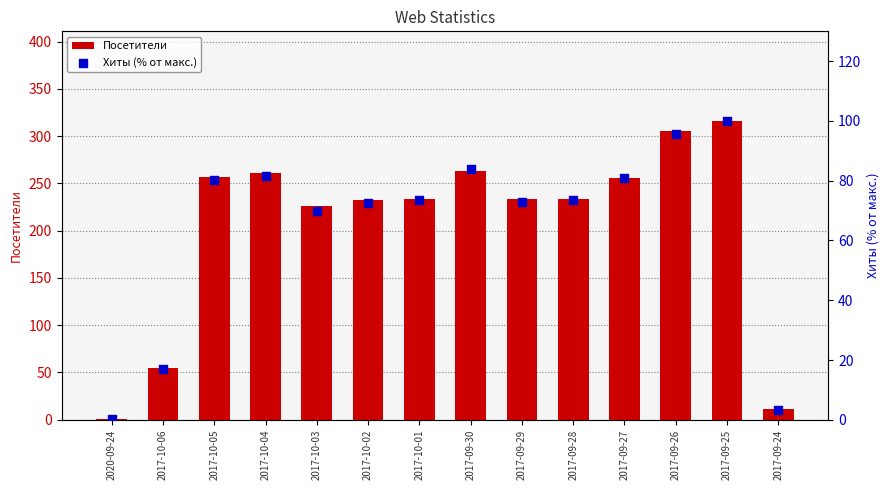

Which series has the largest Y range (max minus min)?

Посетители